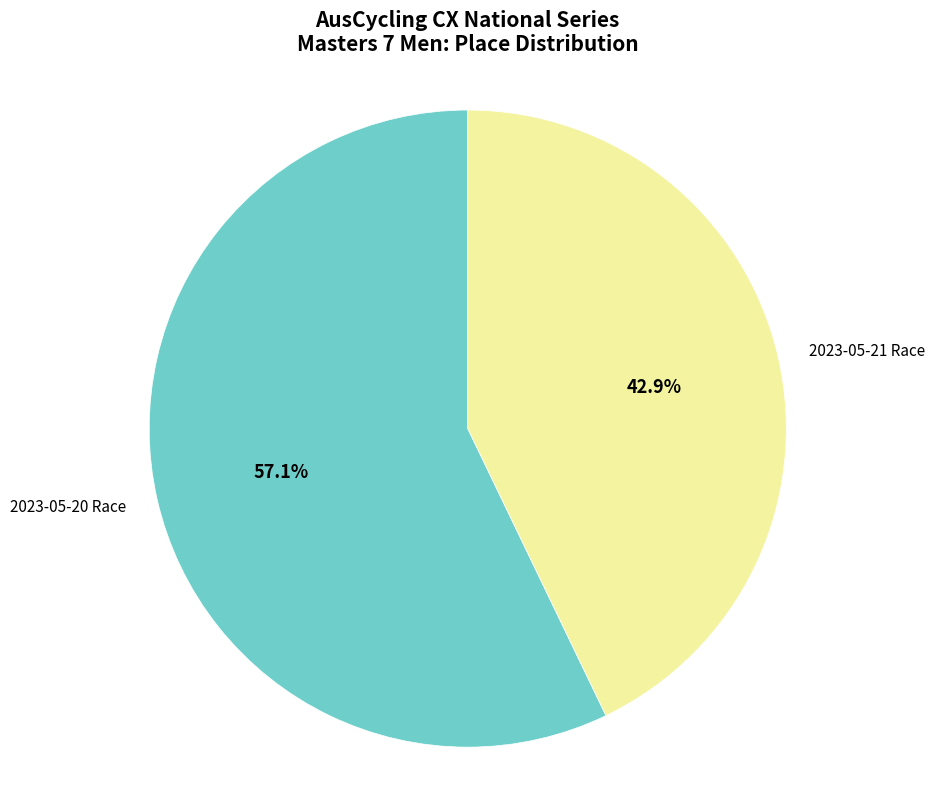

Is there a majority slice in this chart?

Yes